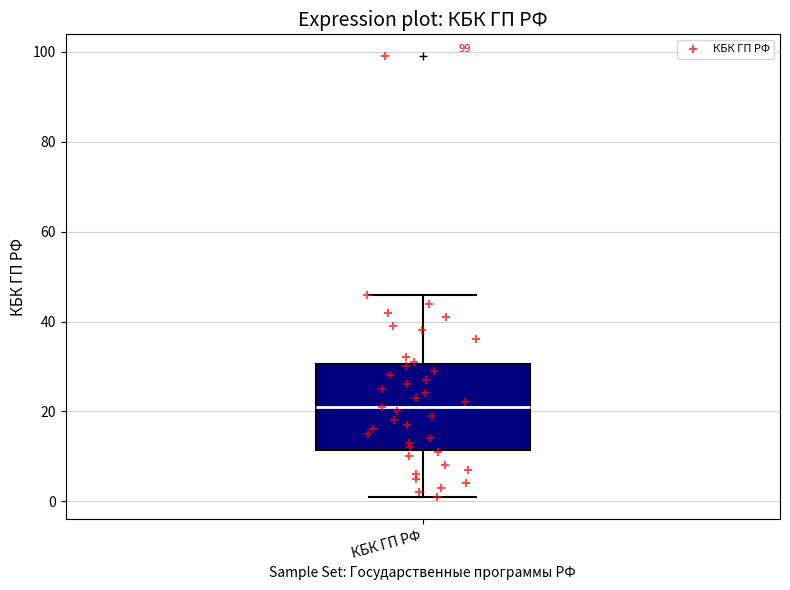

Transcribe this box plot: give where the median line is, the range the box spans, and where the two whiskers end, as read against the y-axis. The values are not printed on the chart, so give them approximately, as read against the axis.

median 22, box 12 to 30, whiskers 2 to 46